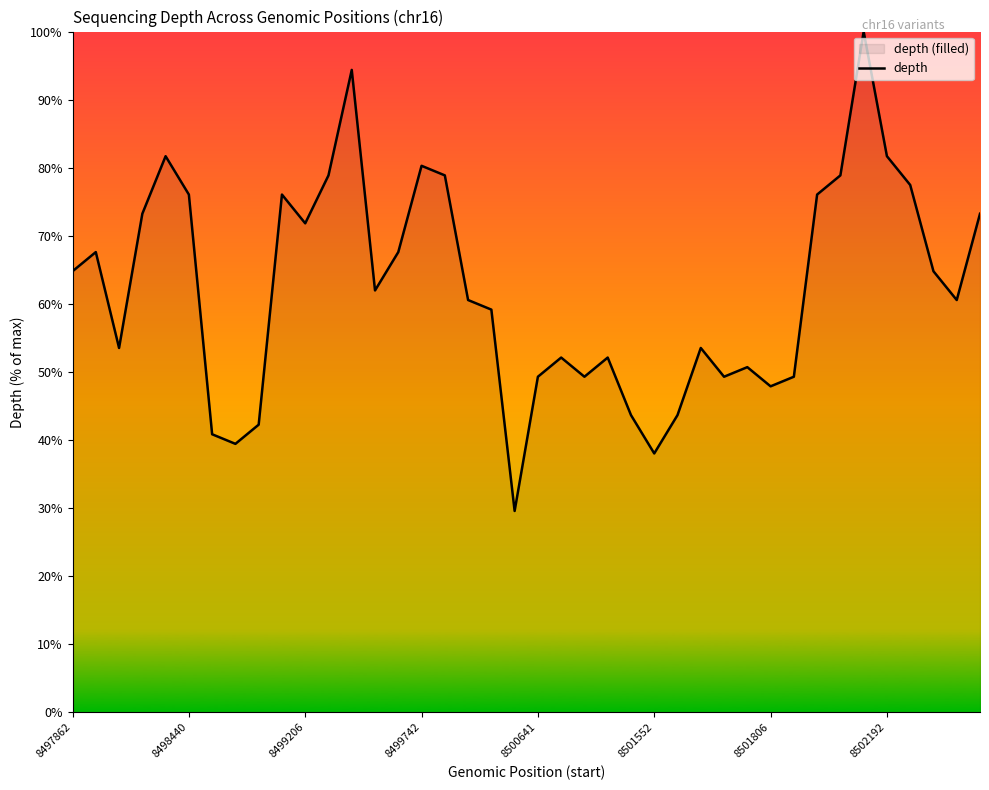

What is the maximum value shown in the chart?

100.0